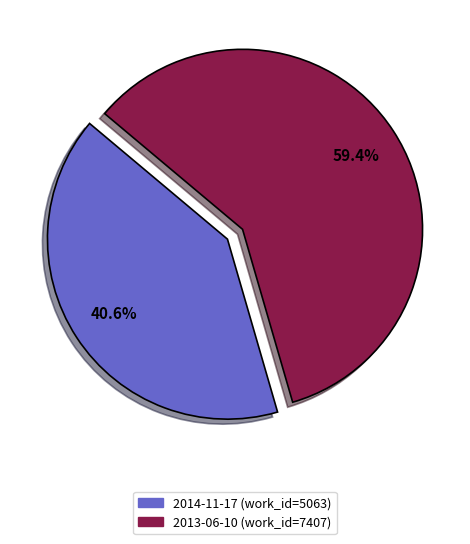

Is it true that 2013-06-10 is 74% of the pie?

False